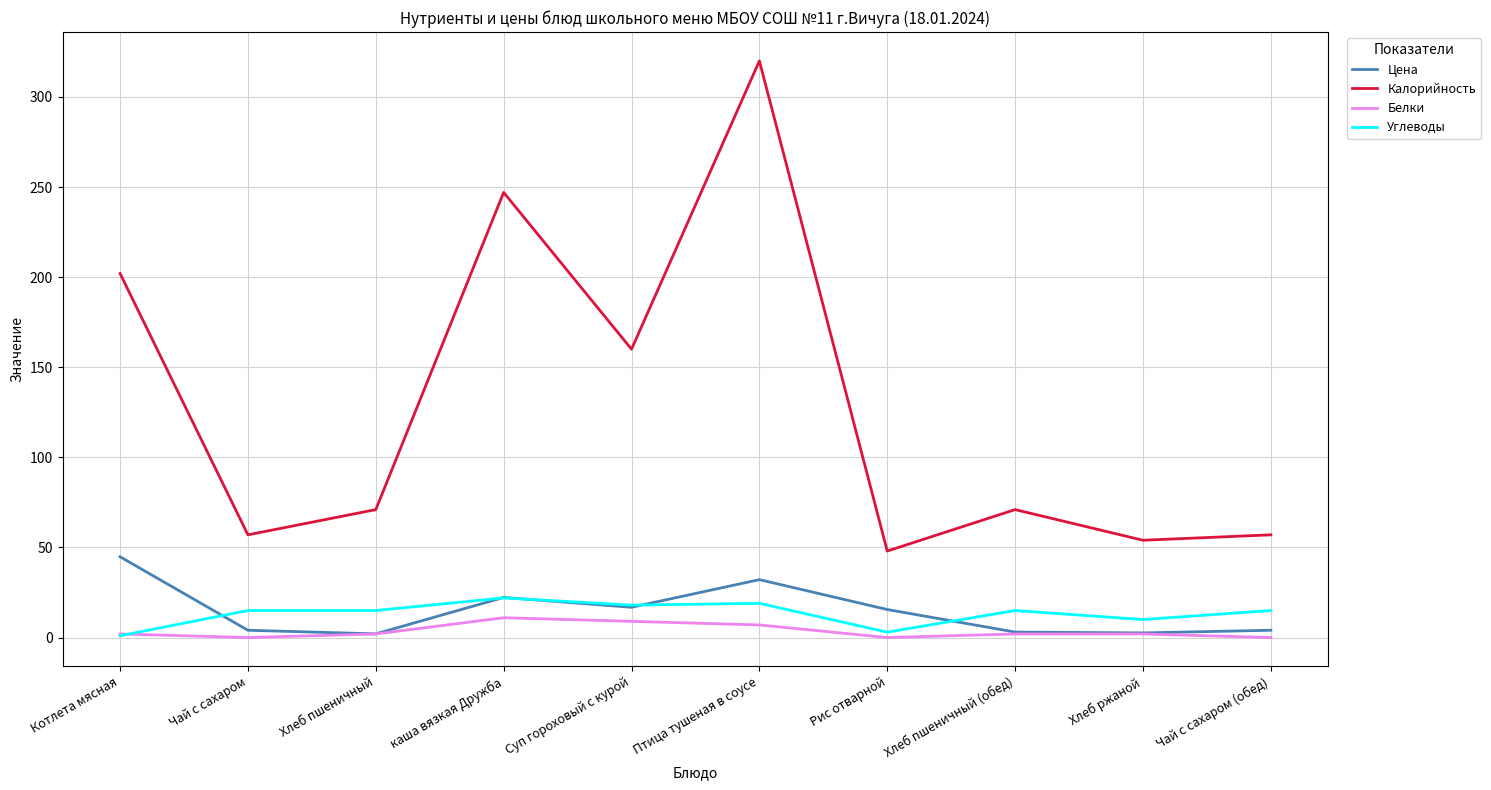

What is the difference between the second highest and second lowest values in the Белки series?

9.0